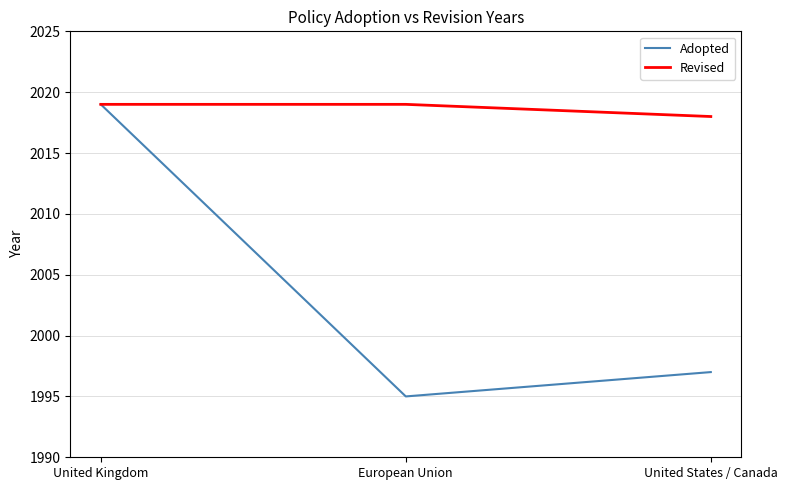

Read the Revised value at United States / Canada.

2018